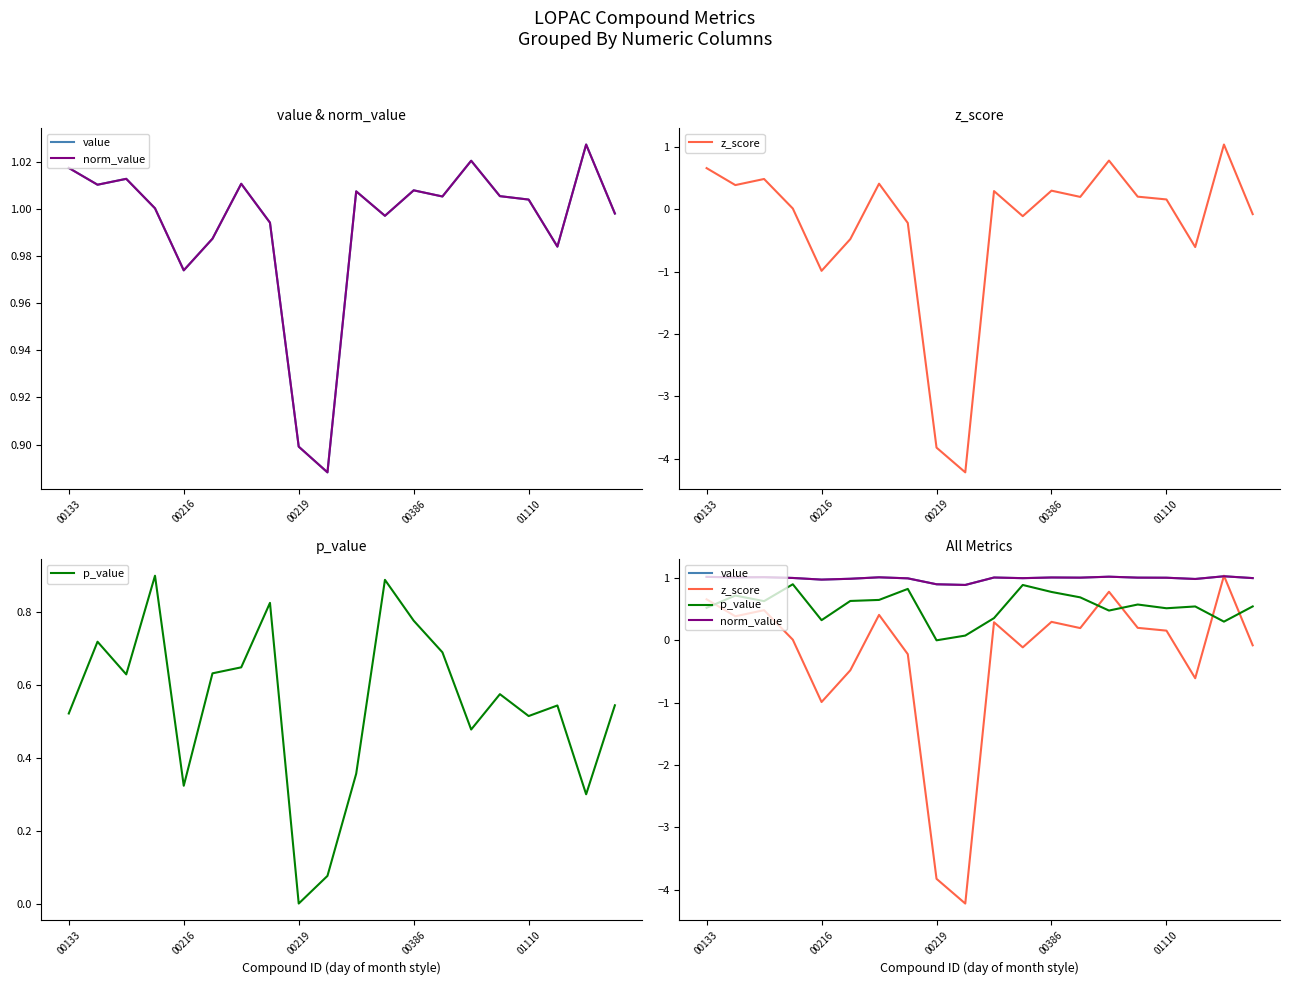

What are all the series names shown in the legend?

value, norm_value, z_score, p_value